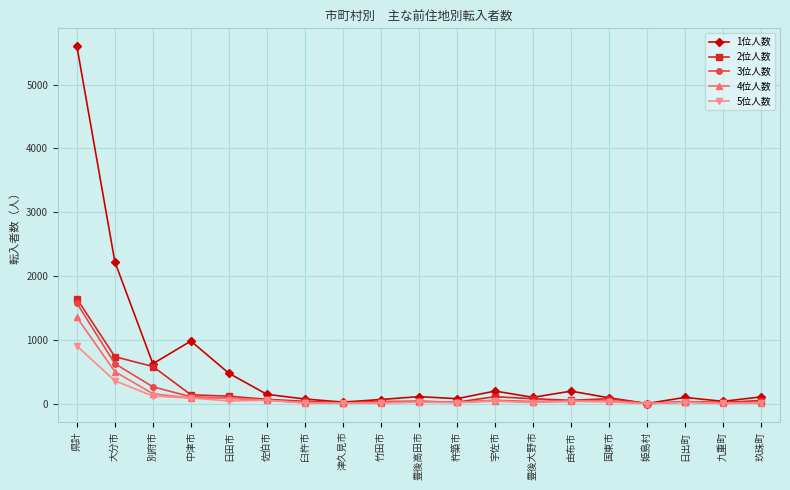

Which series has the widest spread of values?

1位人数